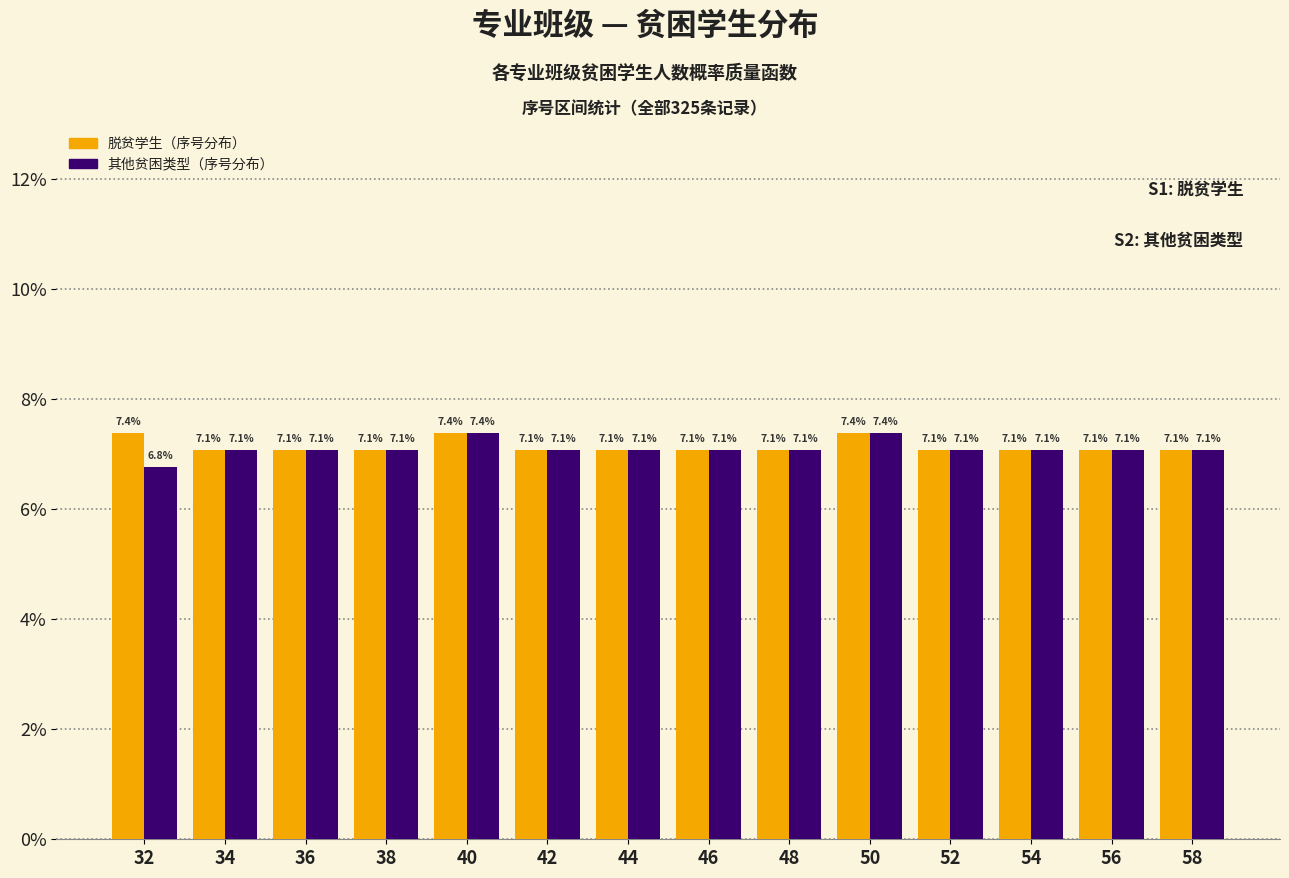

What are all the series names shown in the legend?

脱贫学生（序号分布）, 其他贫困类型（序号分布）